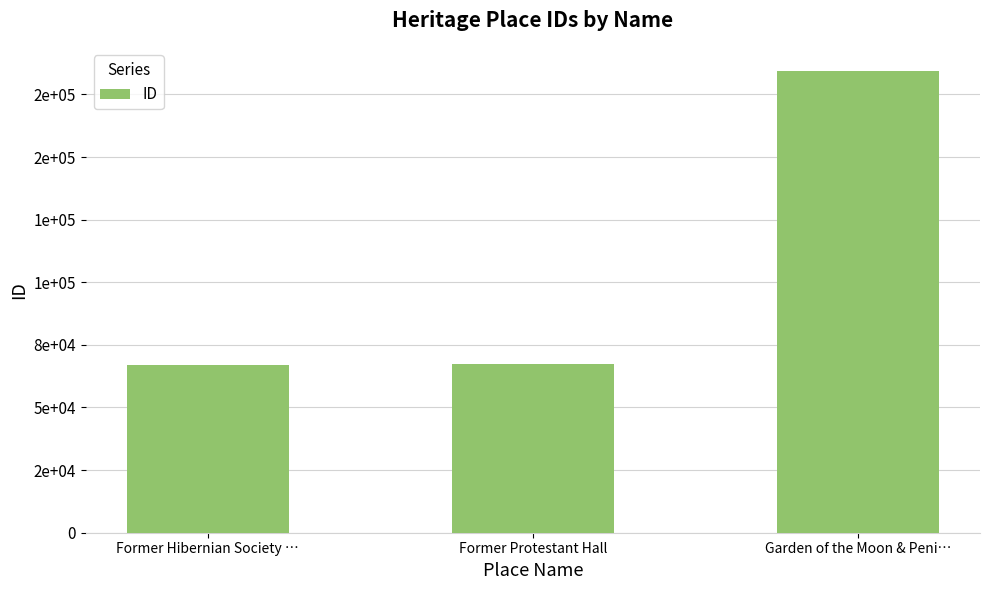

Between Former Hibernian Society … and Former Protestant Hall, which is larger?

Former Protestant Hall